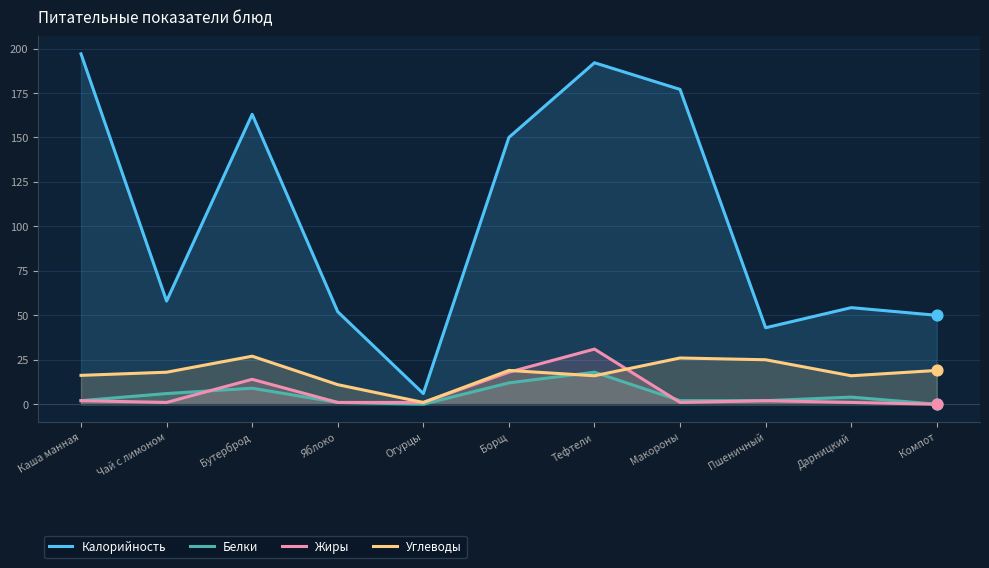

Which series reaches the minimum Y coordinate?

Белки